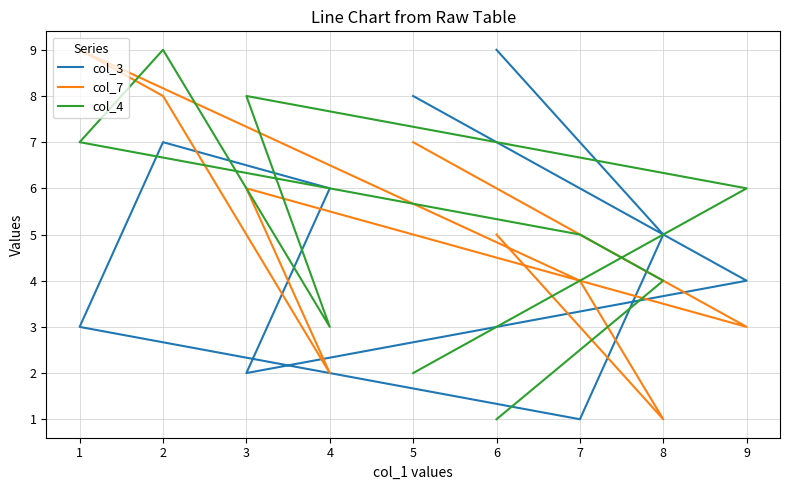

How many col_7 values are between 3 and 7?

5